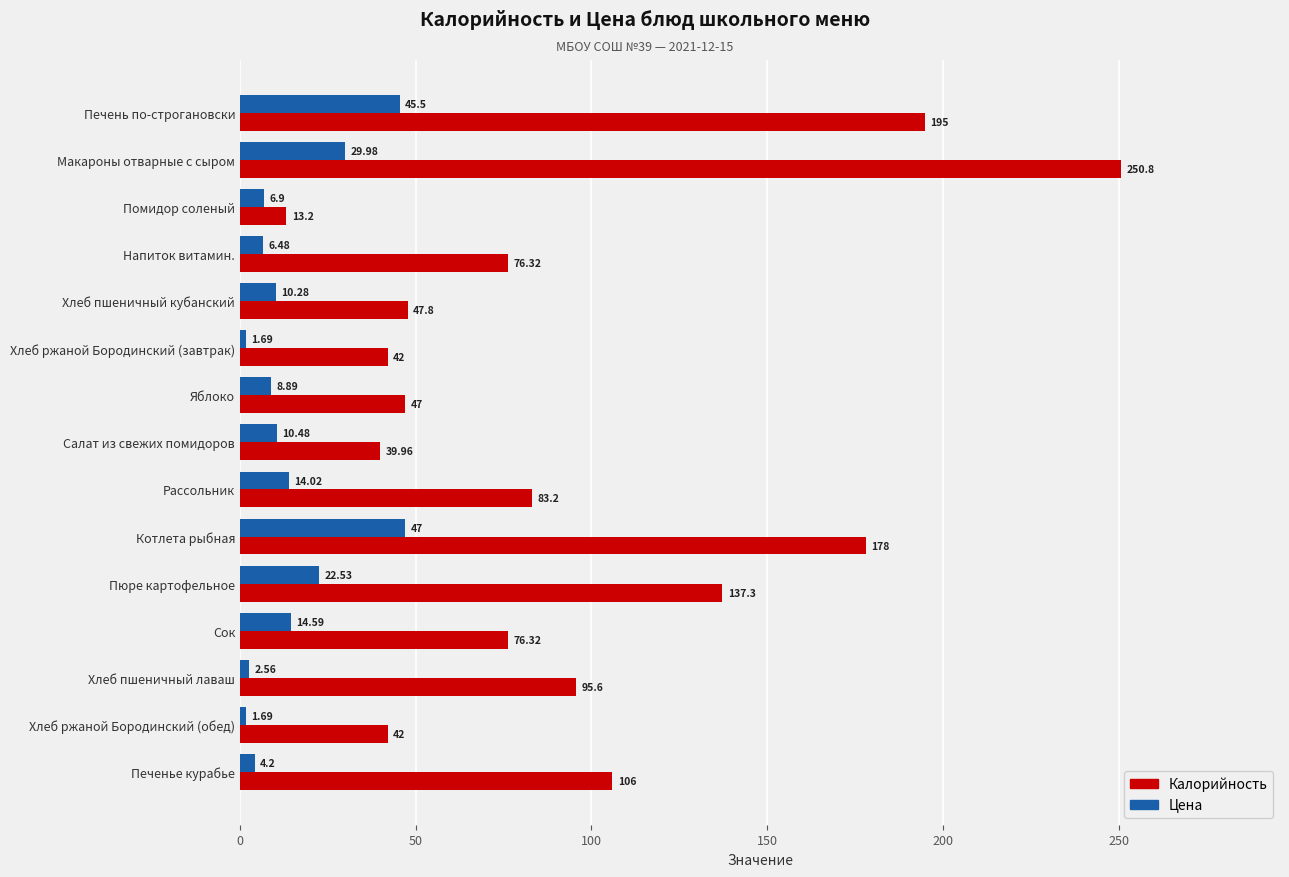

Which series changed the most between Хлеб ржаной Бородинский (обед) and Печенье курабье?

Калорийность